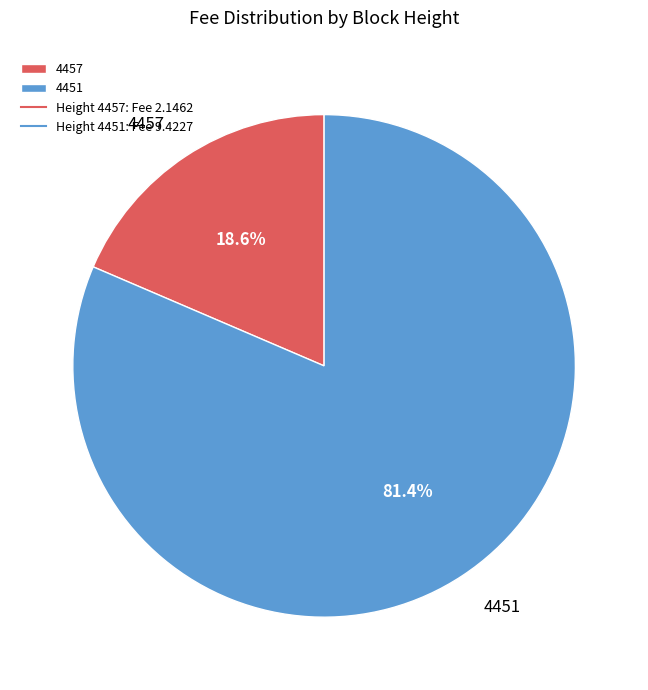

Rank the categories by value from highest to lowest.

4451, 4457